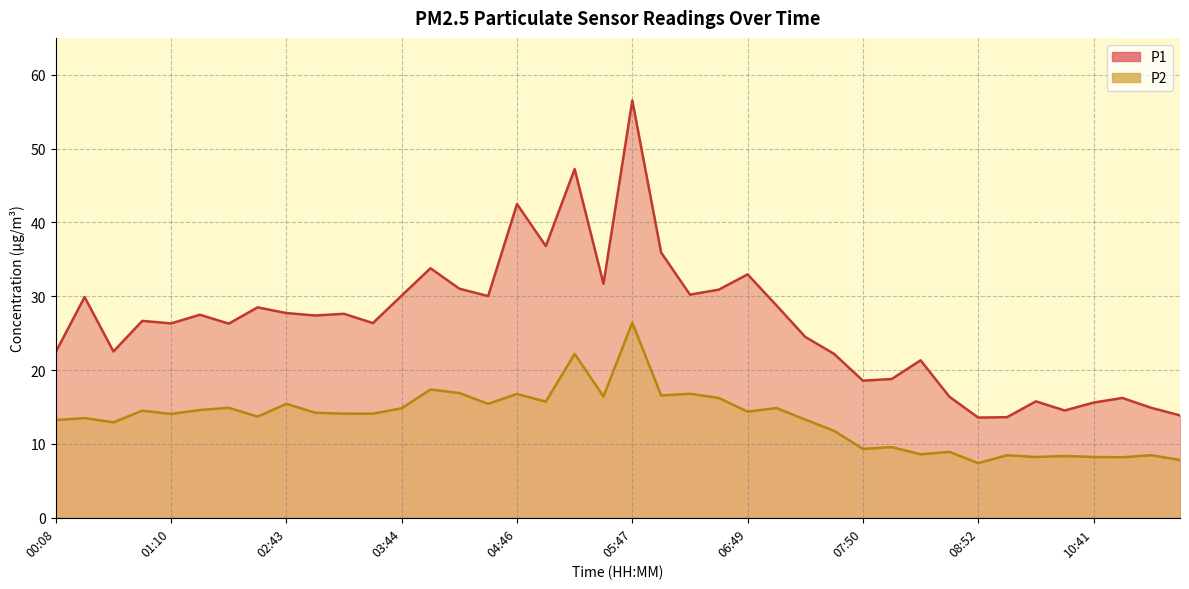

What is the sum of all P1 values?

1057.8